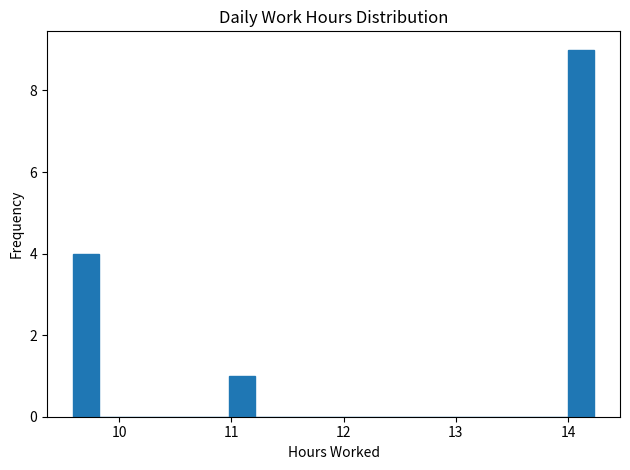

Read against the x-axis, roughly where is the centre of the tallest bar?

14.1